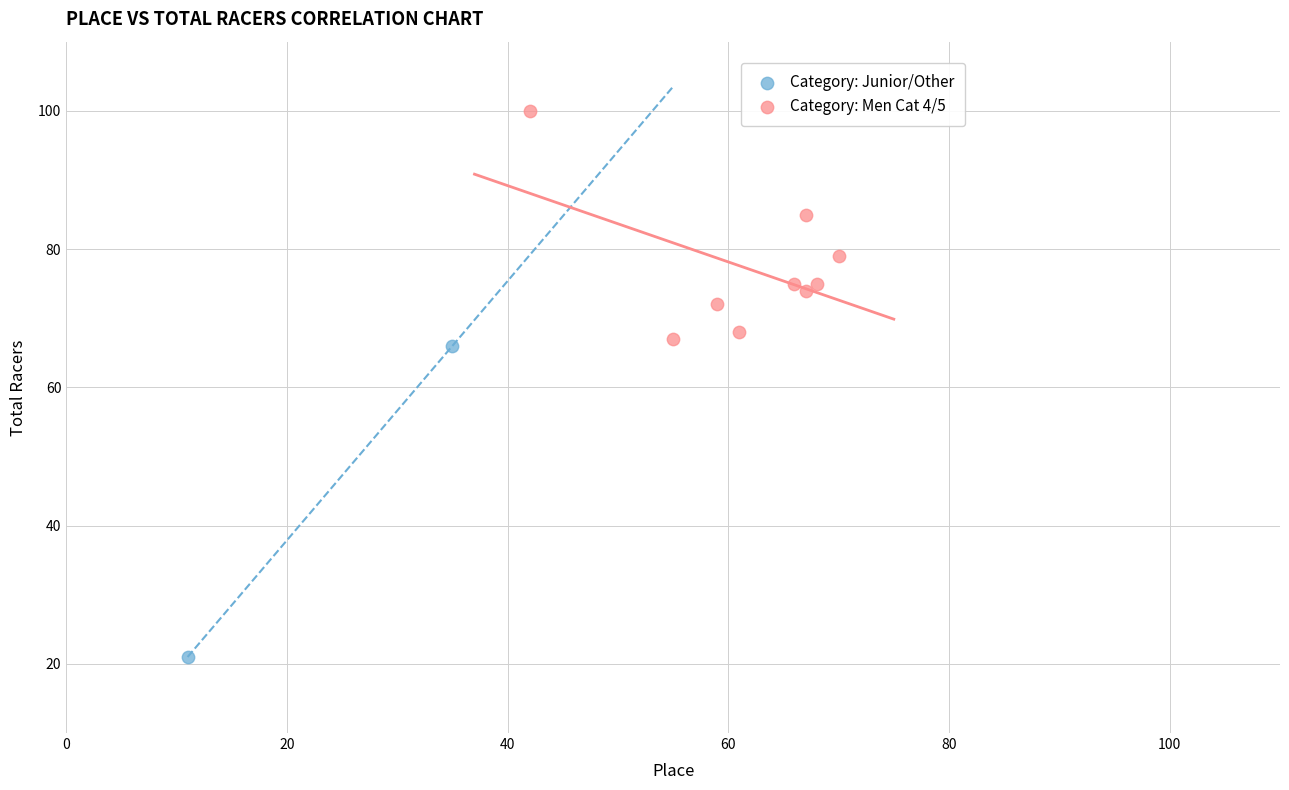

What are all the series names shown in the legend?

Category: Junior/Other, Category: Men Cat 4/5